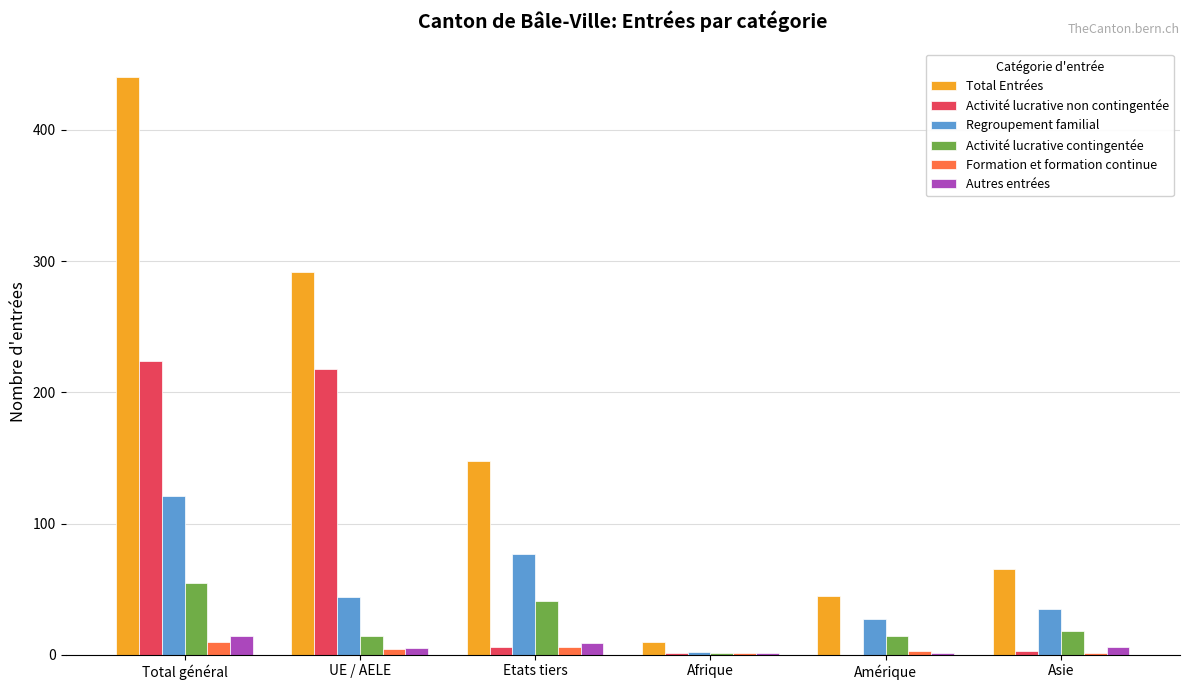

At which label does Formation et formation continue reach its peak?

Total général